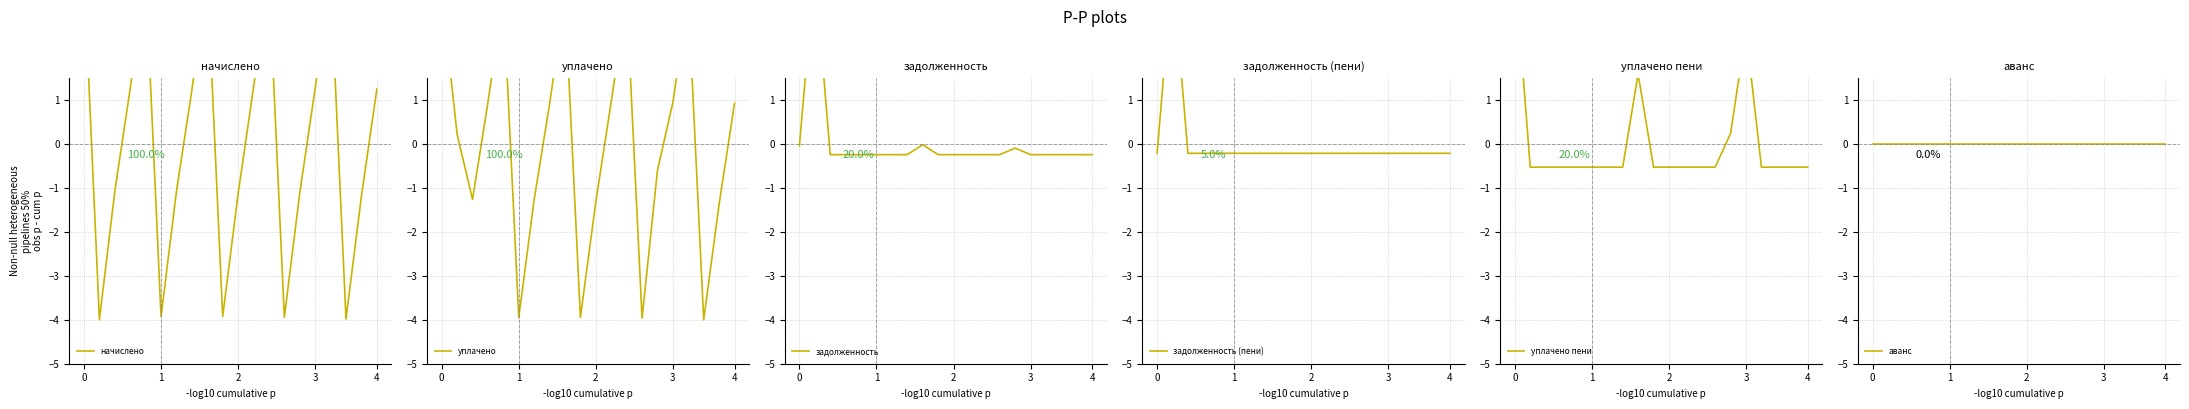

Reading left to right, transcribe all the data shown in this chart.

начислено: 3.9	-4.0	-1.1	1.3	3.8	-3.9	-1.1	1.2	3.8	-3.9	-1.1	1.3	3.8	-3.9	-1.1	1.3	3.8	-4.0	-1.2	1.2
уплачено: 3.4	0.2	-1.3	0.9	3.4	-3.9	-1.3	0.9	3.3	-3.9	-1.3	1.0	3.3	-4.0	-0.6	0.9	3.3	-4.0	-1.4	0.9
задолженность: -0.0	4.0	-0.2	-0.2	-0.2	-0.2	-0.2	-0.2	-0.0	-0.2	-0.2	-0.2	-0.2	-0.2	-0.1	-0.2	-0.2	-0.2	-0.2	-0.2
задолженность (пени): -0.2	4.0	-0.2	-0.2	-0.2	-0.2	-0.2	-0.2	-0.2	-0.2	-0.2	-0.2	-0.2	-0.2	-0.2	-0.2	-0.2	-0.2	-0.2	-0.2
уплачено пени: 4.0	-0.5	-0.5	-0.5	-0.5	-0.5	-0.5	-0.5	1.6	-0.5	-0.5	-0.5	-0.5	-0.5	0.2	2.6	-0.5	-0.5	-0.5	-0.5
аванс: 0.0	0.0	0.0	0.0	0.0	0.0	0.0	0.0	0.0	0.0	0.0	0.0	0.0	0.0	0.0	0.0	0.0	0.0	0.0	0.0